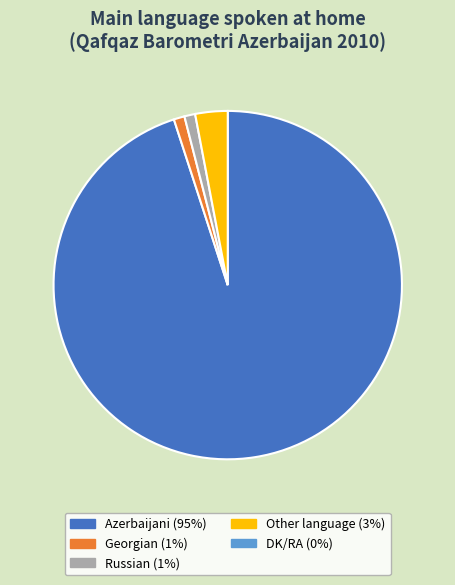

How many segments does this pie chart have?

4